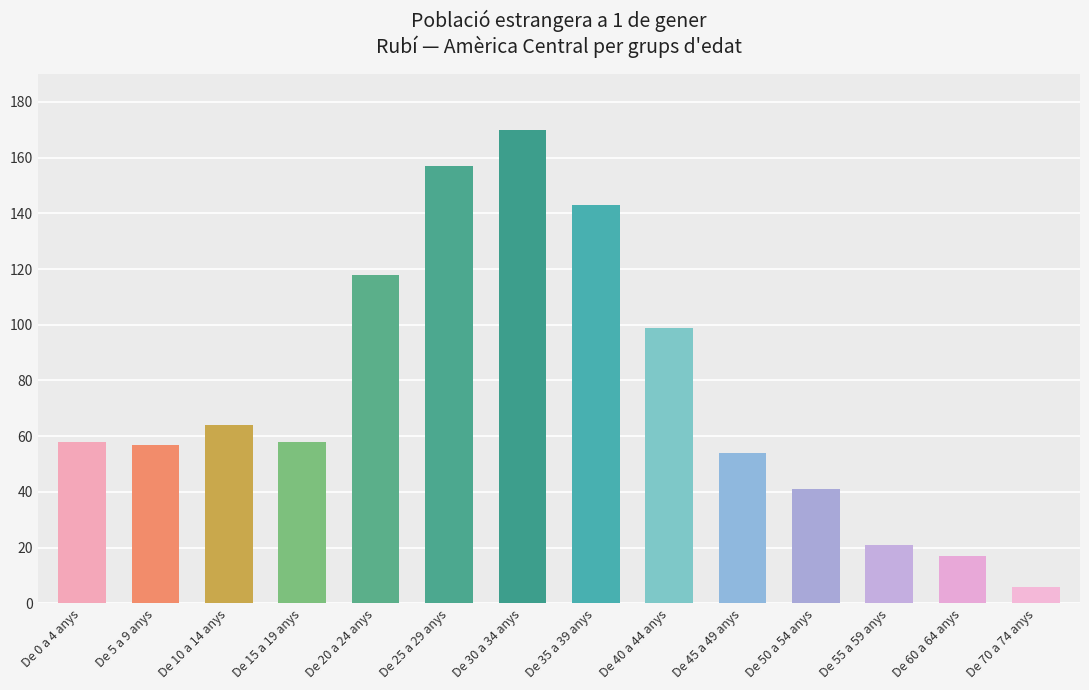

What is the value of the 11th bar from the left?

41